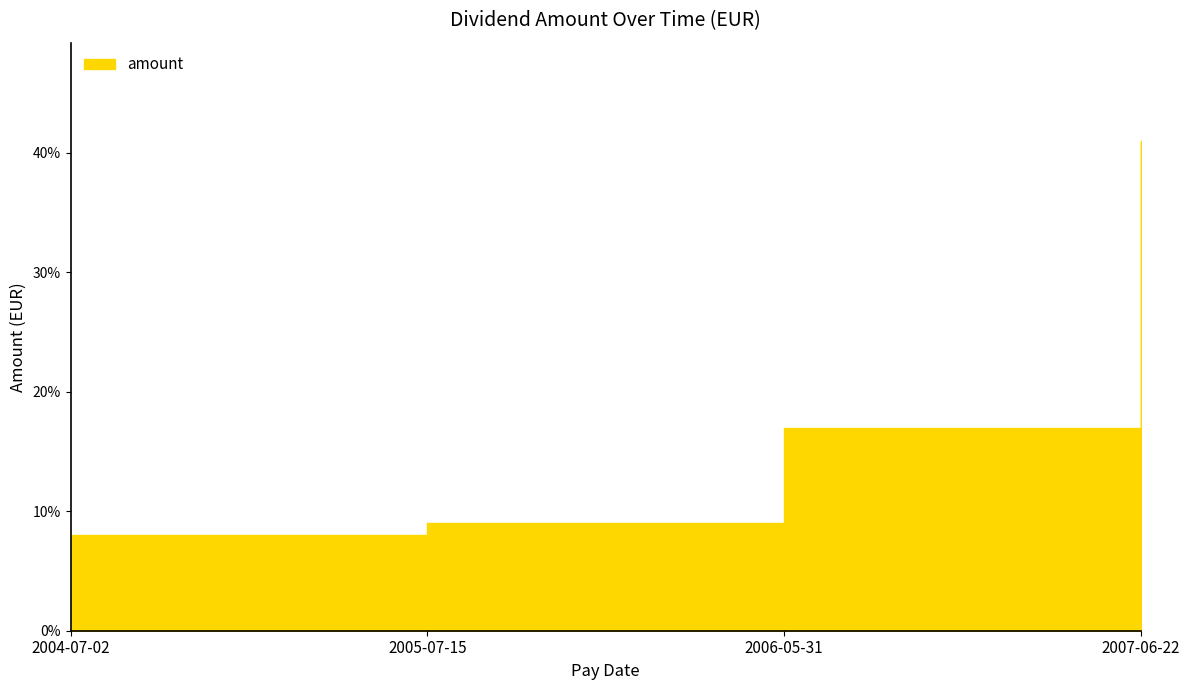

What is the difference between the maximum and minimum values?

0.3